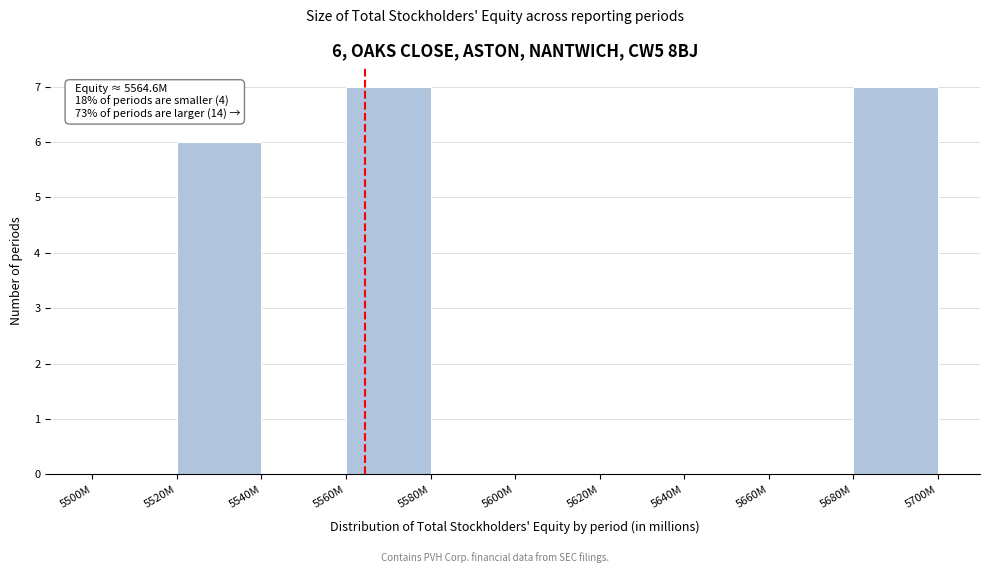

Reading left to right, list all the values displayed in this chart.

5500M=0	5520M=6	5540M=0	5560M=7	5580M=0	5600M=0	5620M=0	5640M=0	5660M=0	5680M=7